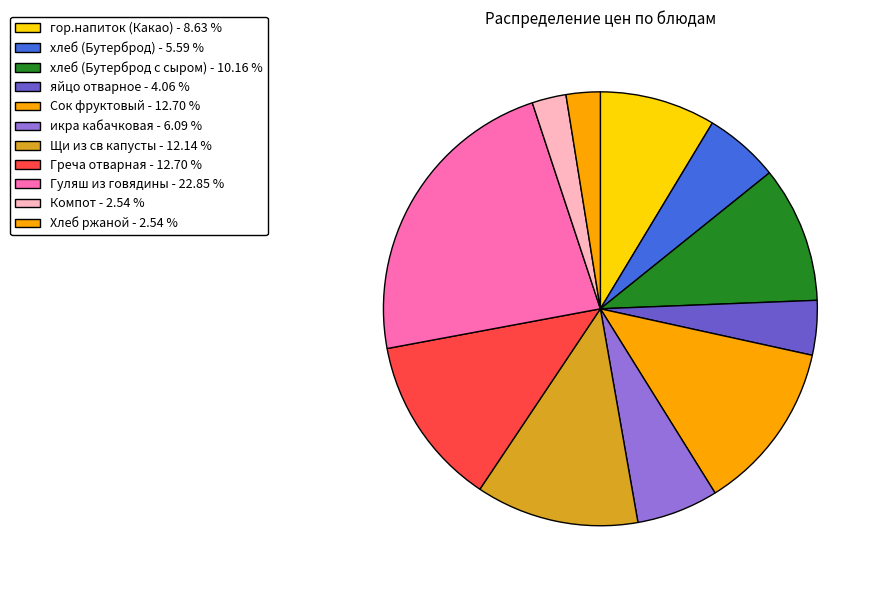

Rank the categories by value from highest to lowest.

Гуляш из говядины, Сок фруктовый, Греча отварная, Щи из св капусты, хлеб (Бутерброд с сыром), гор.напиток (Какао), икра кабачковая, хлеб (Бутерброд), яйцо отварное, Компот, Хлеб ржаной